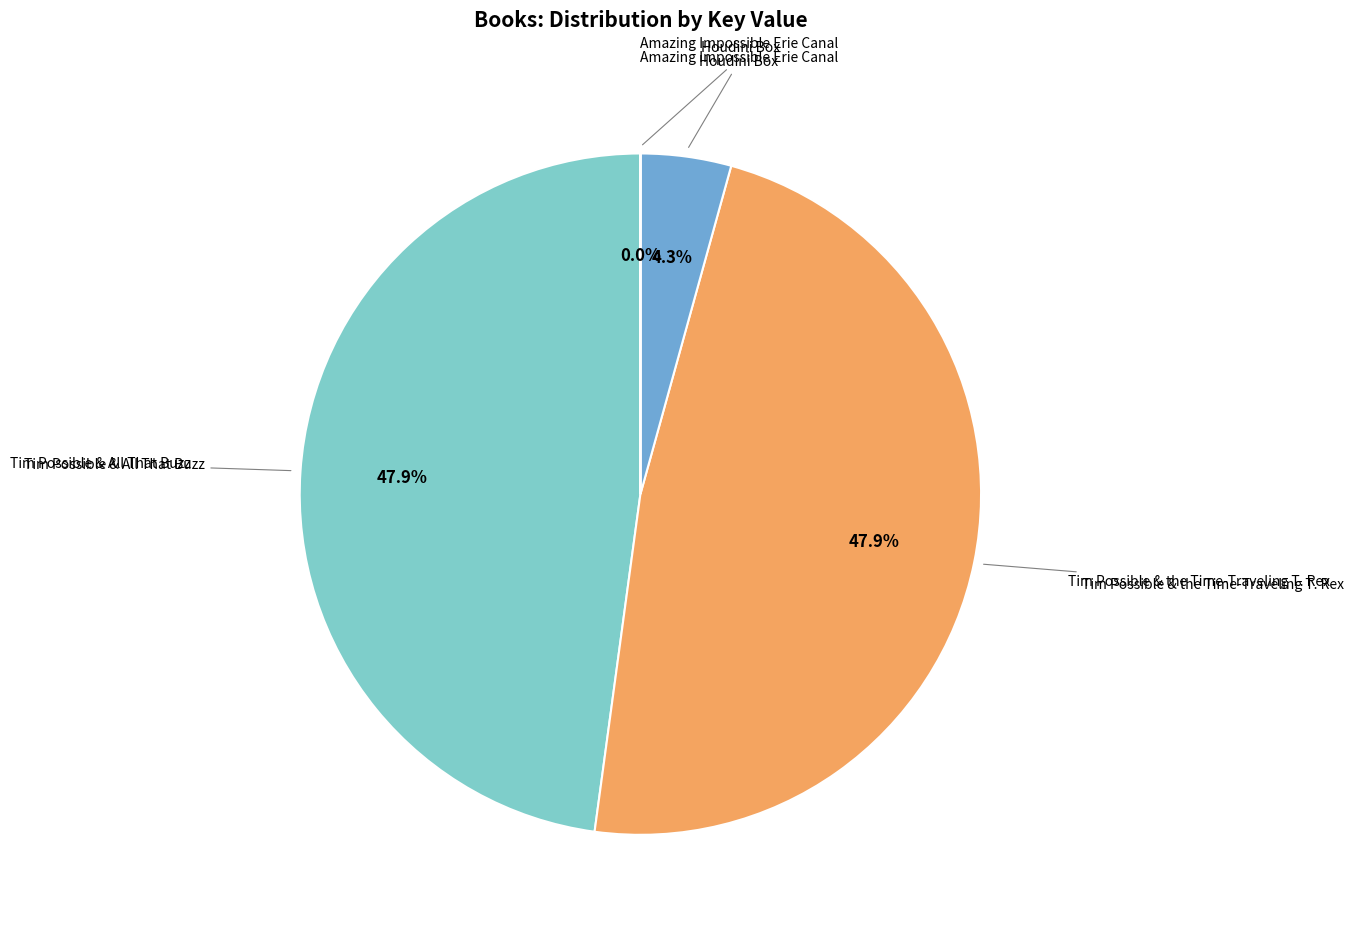

Between Tim Possible & All That Buzz and Houdini Box, which is larger?

Tim Possible & All That Buzz